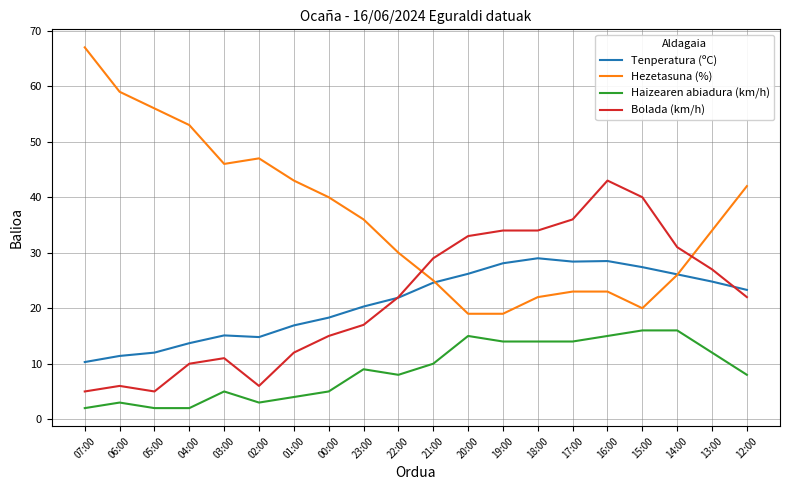

True or false: Haizearen abiadura (km/h) and Hezetasuna (%) intersect in this chart.

False